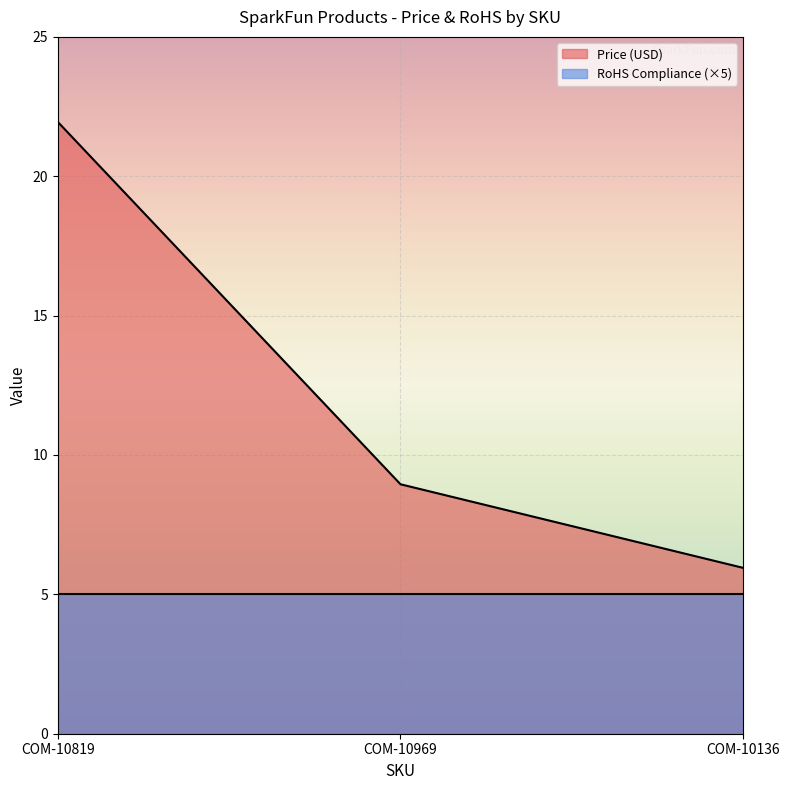

The chart shows a value of 8.9 at COM-10969. True or false?

True